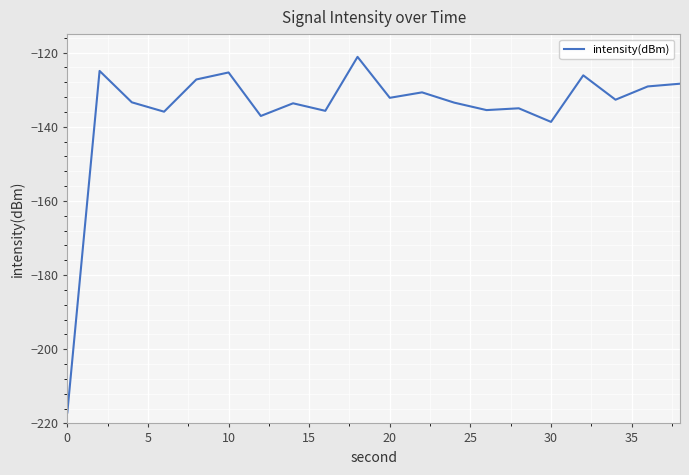

What is the minimum value shown in the chart?

-217.1